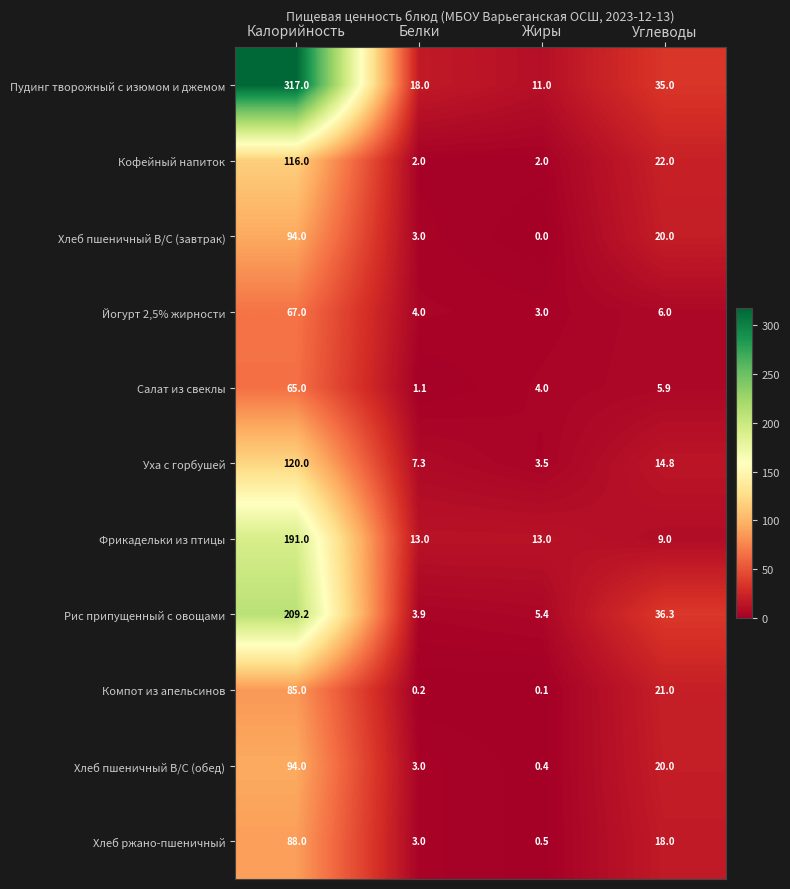

At which label is Йогурт 2,5% жирности closest to 35?

Углеводы